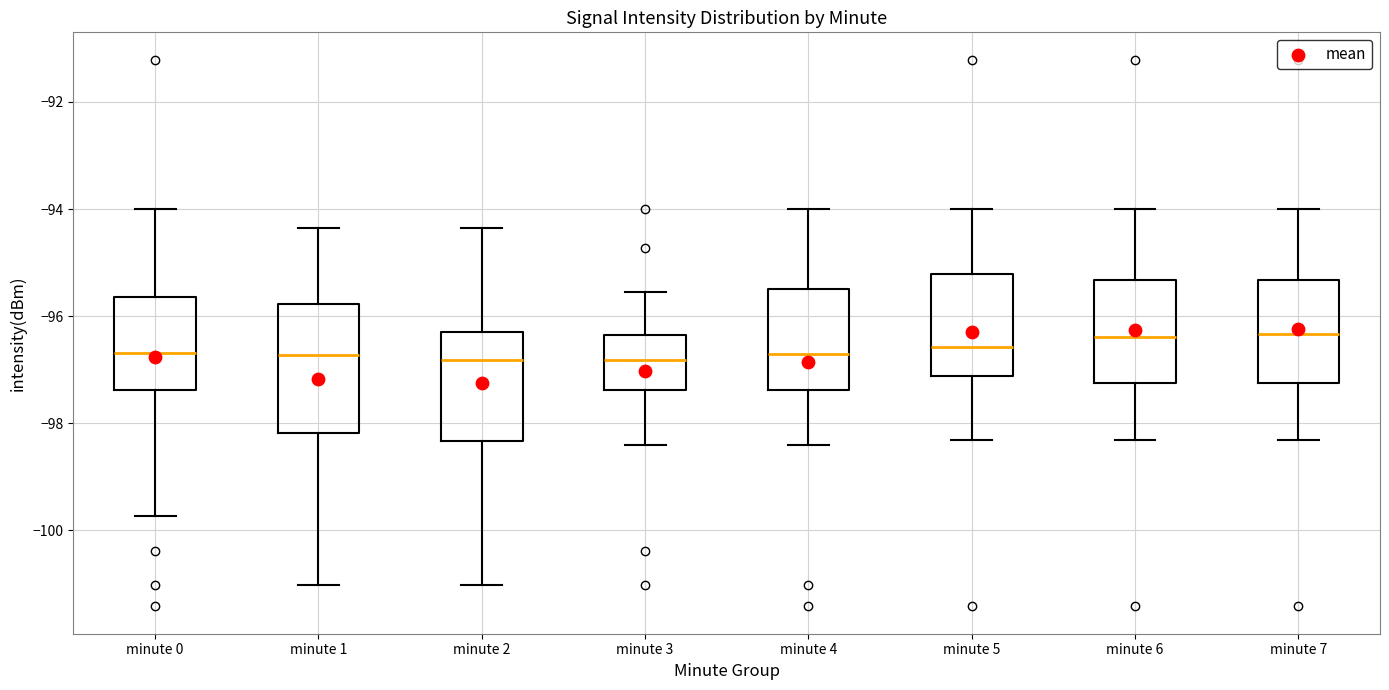

Reading left to right, transcribe this box plot: for each box, give where its median line is, the range the box spans, and where its two whiskers end, as read against the y-axis. The values are not printed on the chart, so give them approximately, as read against the axis.

minute 0: median -96.6, box -97.4 to -95.6, whiskers -99.8 to -94.0
minute 1: median -96.8, box -98.2 to -95.8, whiskers -101.0 to -94.4
minute 2: median -96.8, box -98.4 to -96.2, whiskers -101.0 to -94.4
minute 3: median -96.8, box -97.4 to -96.4, whiskers -98.4 to -95.6
minute 4: median -96.8, box -97.4 to -95.4, whiskers -98.4 to -94.0
minute 5: median -96.6, box -97.2 to -95.2, whiskers -98.4 to -94.0
minute 6: median -96.4, box -97.2 to -95.4, whiskers -98.4 to -94.0
minute 7: median -96.4, box -97.2 to -95.4, whiskers -98.4 to -94.0